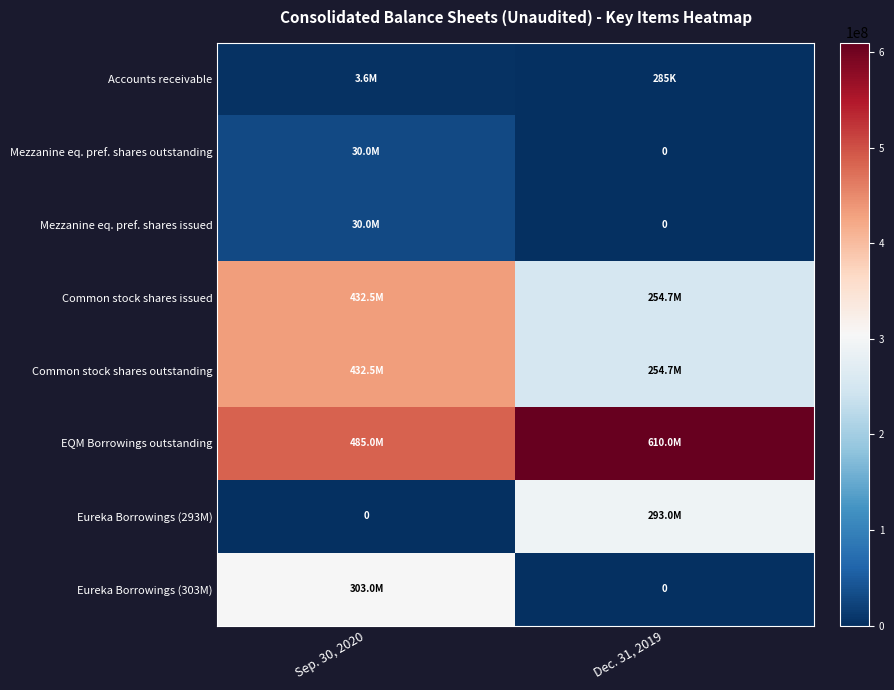

Which series changed the most between Sep. 30, 2020 and Dec. 31, 2019?

Eureka Borrowings (303M)